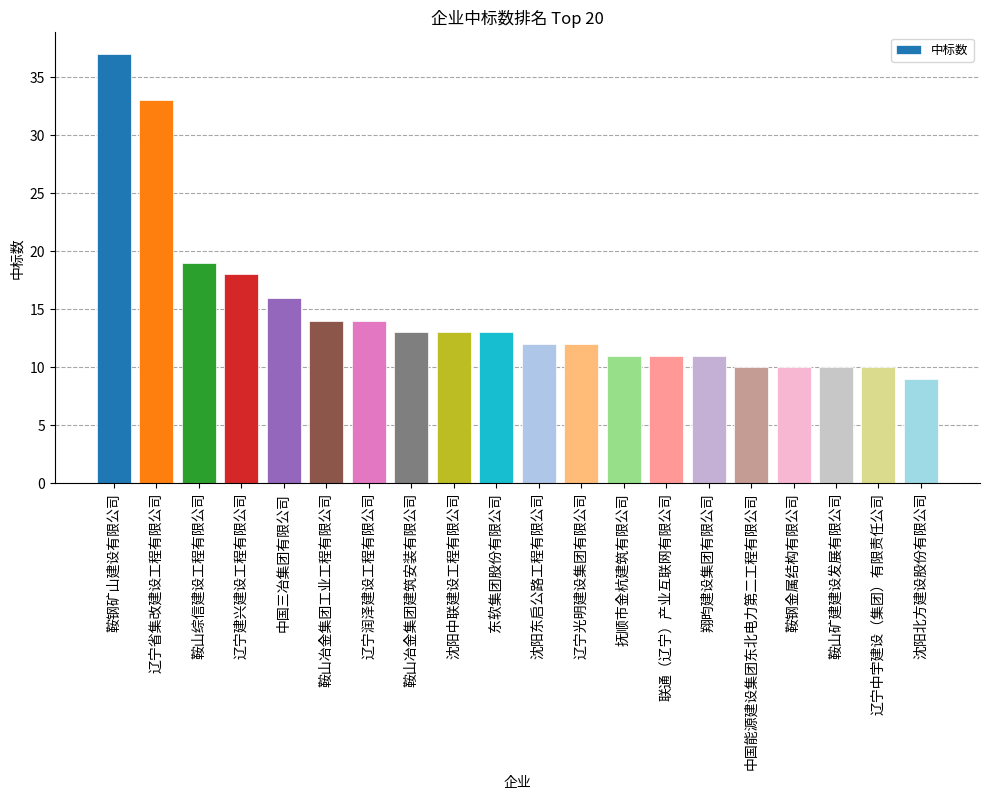

What is the greatest value displayed?

37